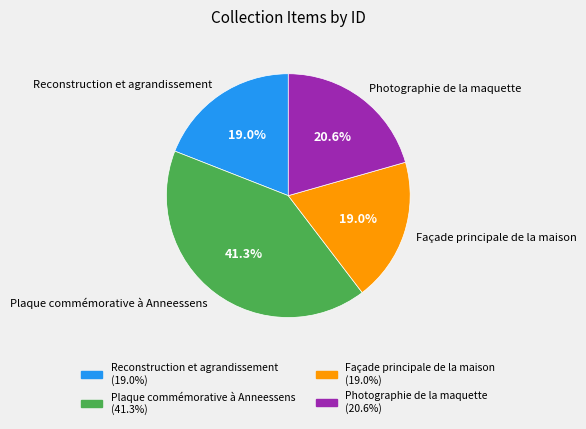

How many segments does this pie chart have?

4